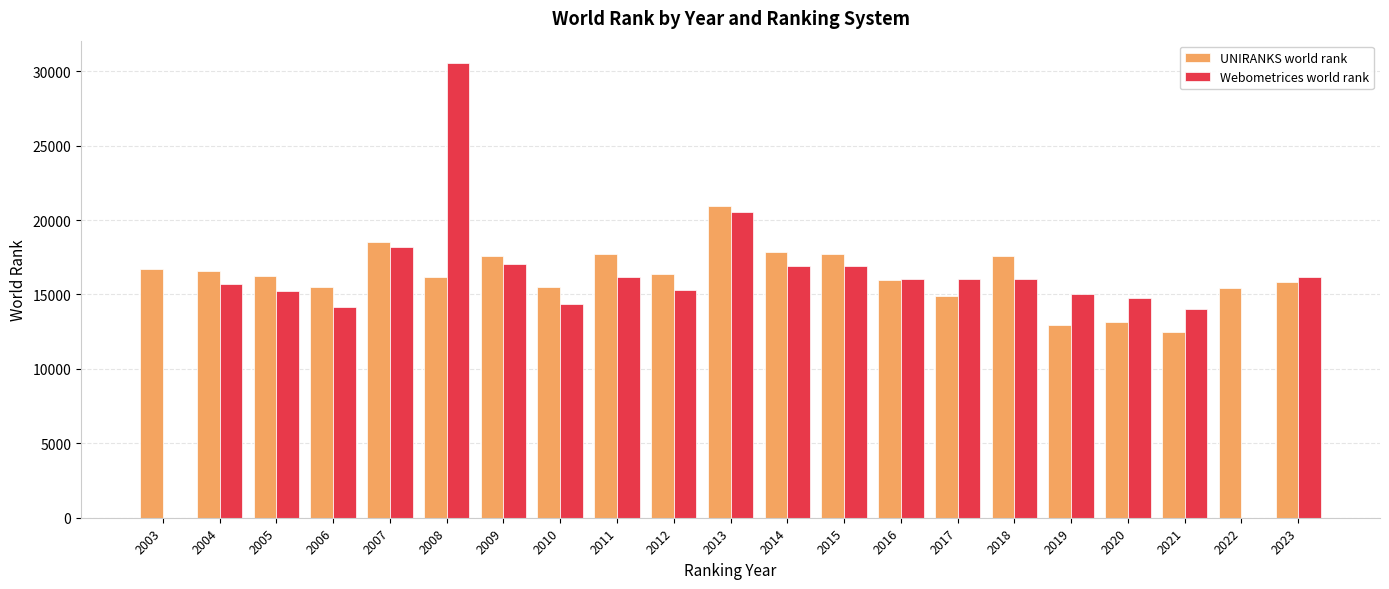

What is the sum of the UNIRANKS world rank values at 2009 and 2003?

34294